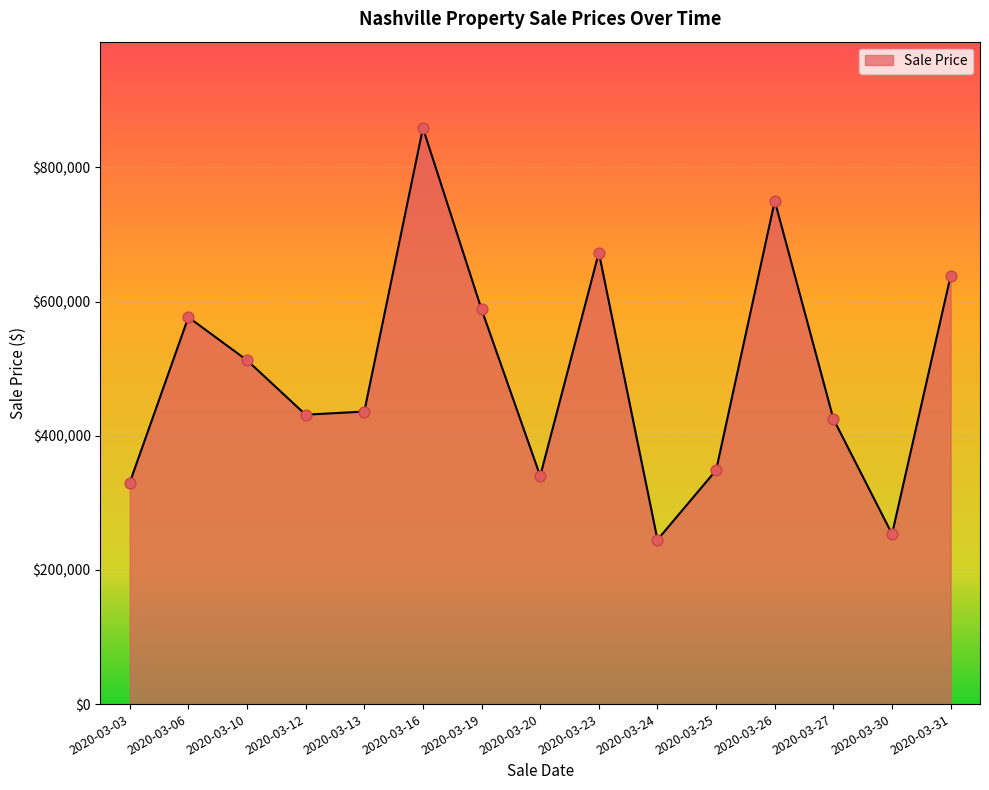

What is the ratio of the value at 2020-03-06 to the value at 2020-03-30?

2.3